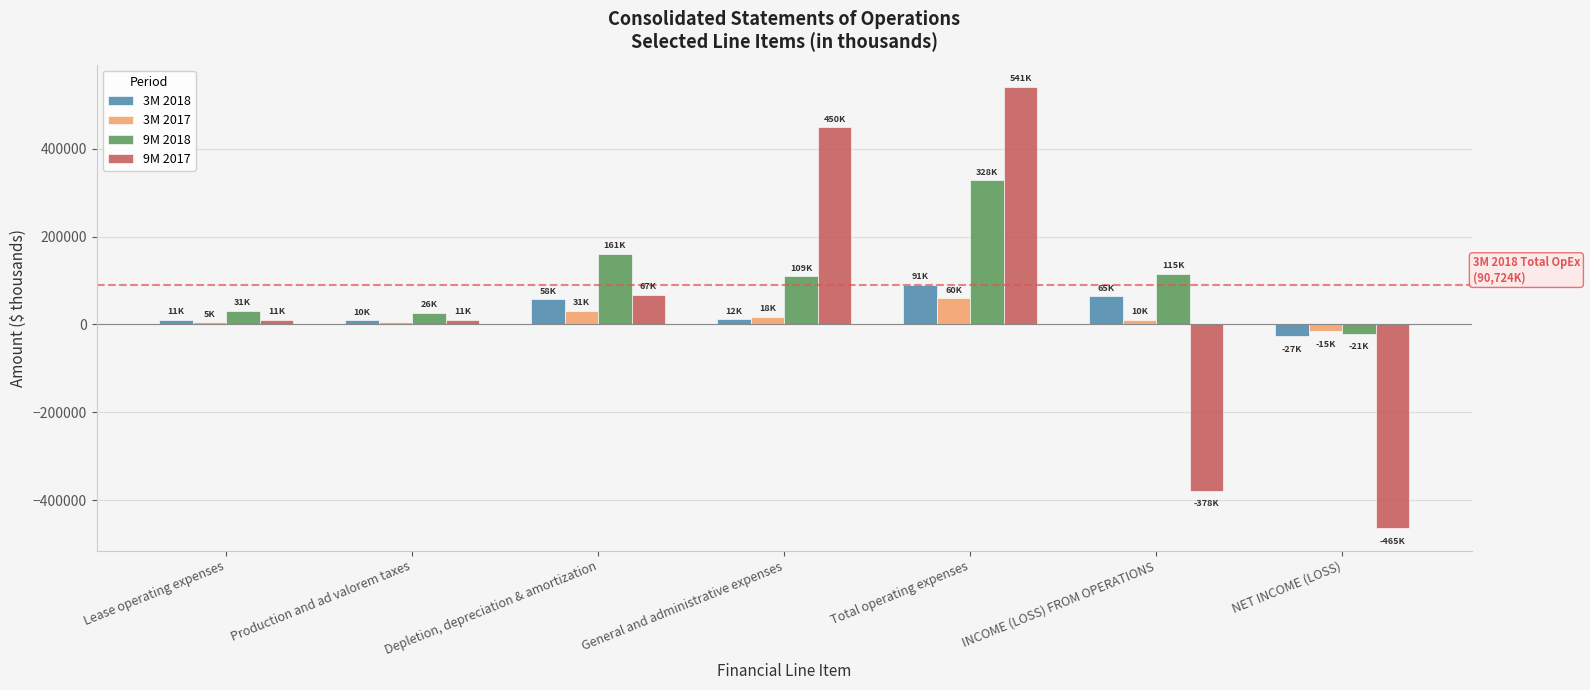

How many bars are there in total?

28